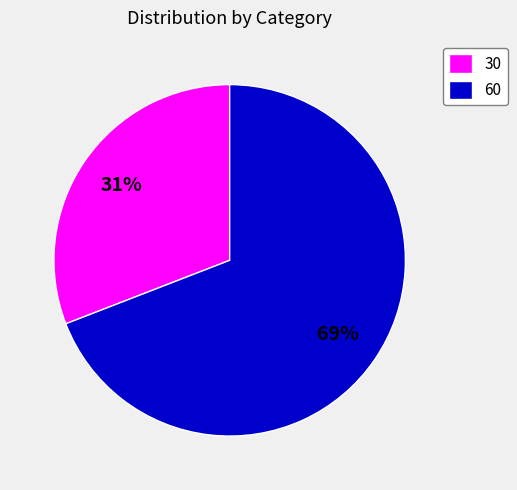

What is the ratio of the value at 60 to the value at 30?

2.2